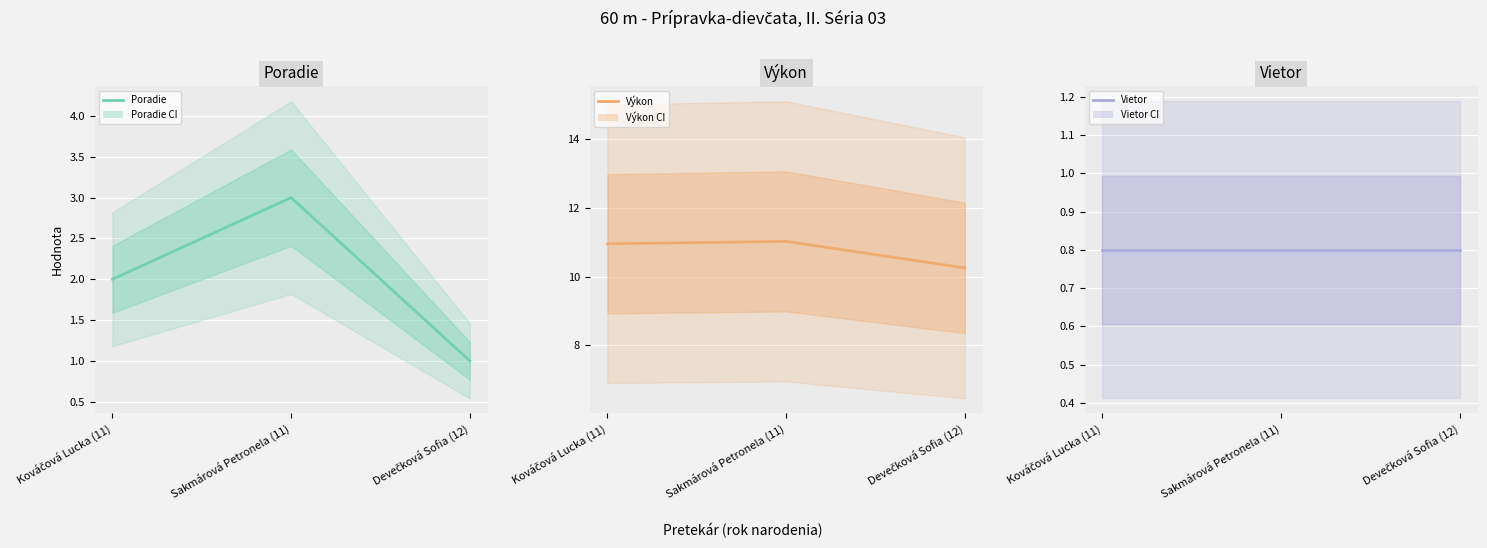

Is the value of Poradie at Kováčová Lucka (11) greater than the value of Vietor at Devečková Sofia (12)?

Yes